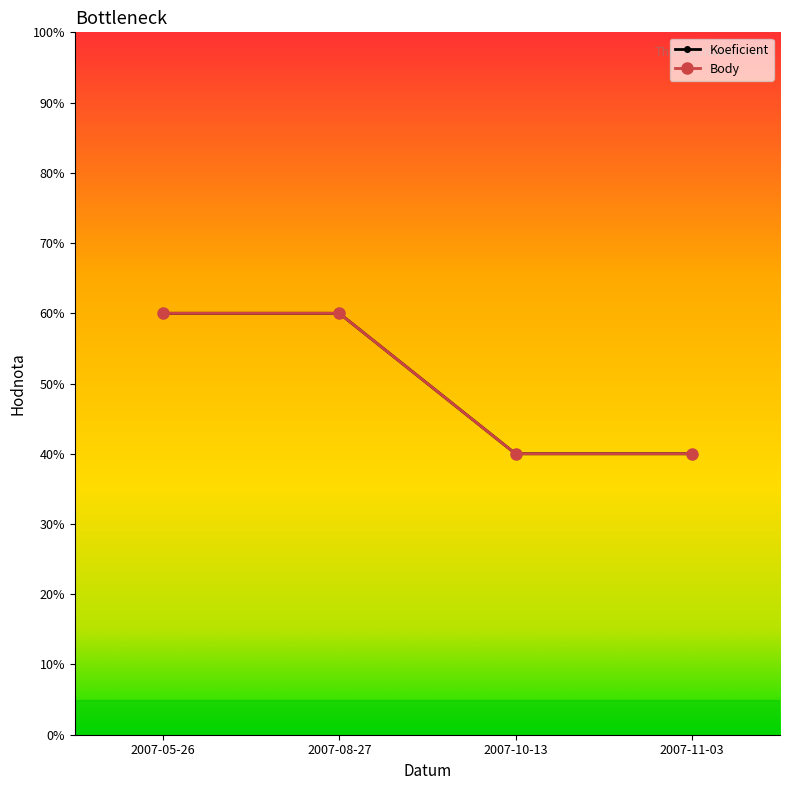

Is this an area chart (filled region under the line)?

No